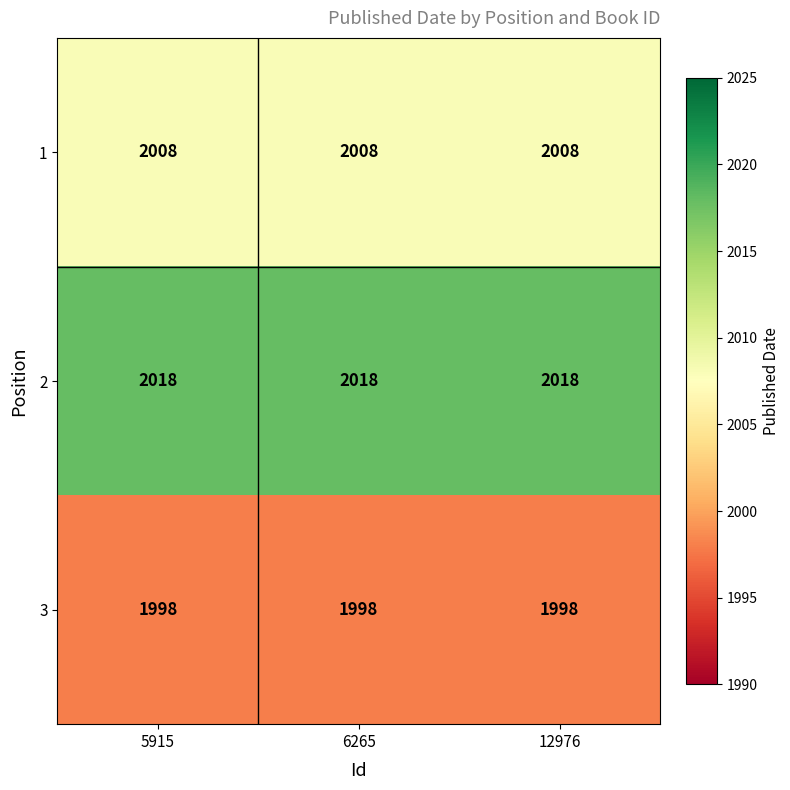

What is the difference between the highest and lowest values at 6265?

20